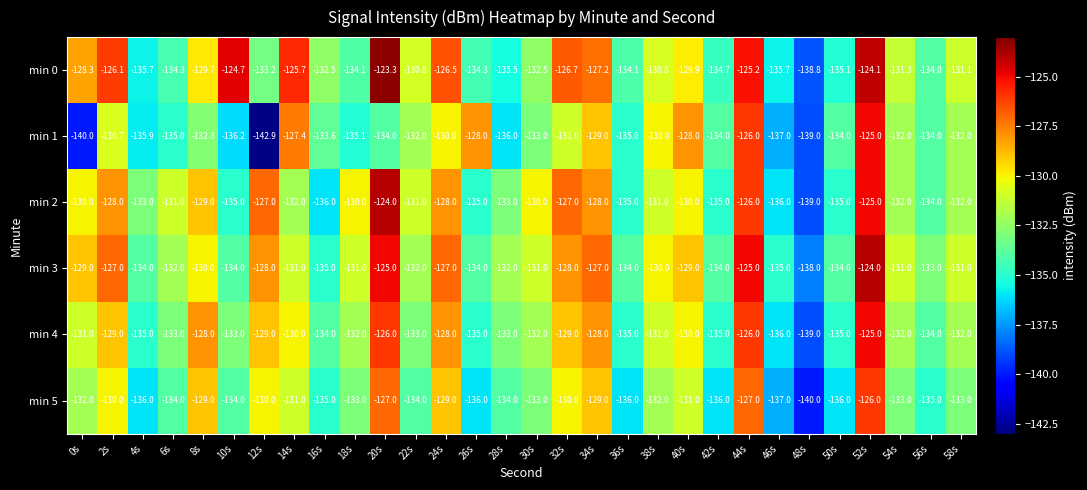

At 4s, list the series in order from smallest to largest.

min 5, min 1, min 0, min 4, min 3, min 2